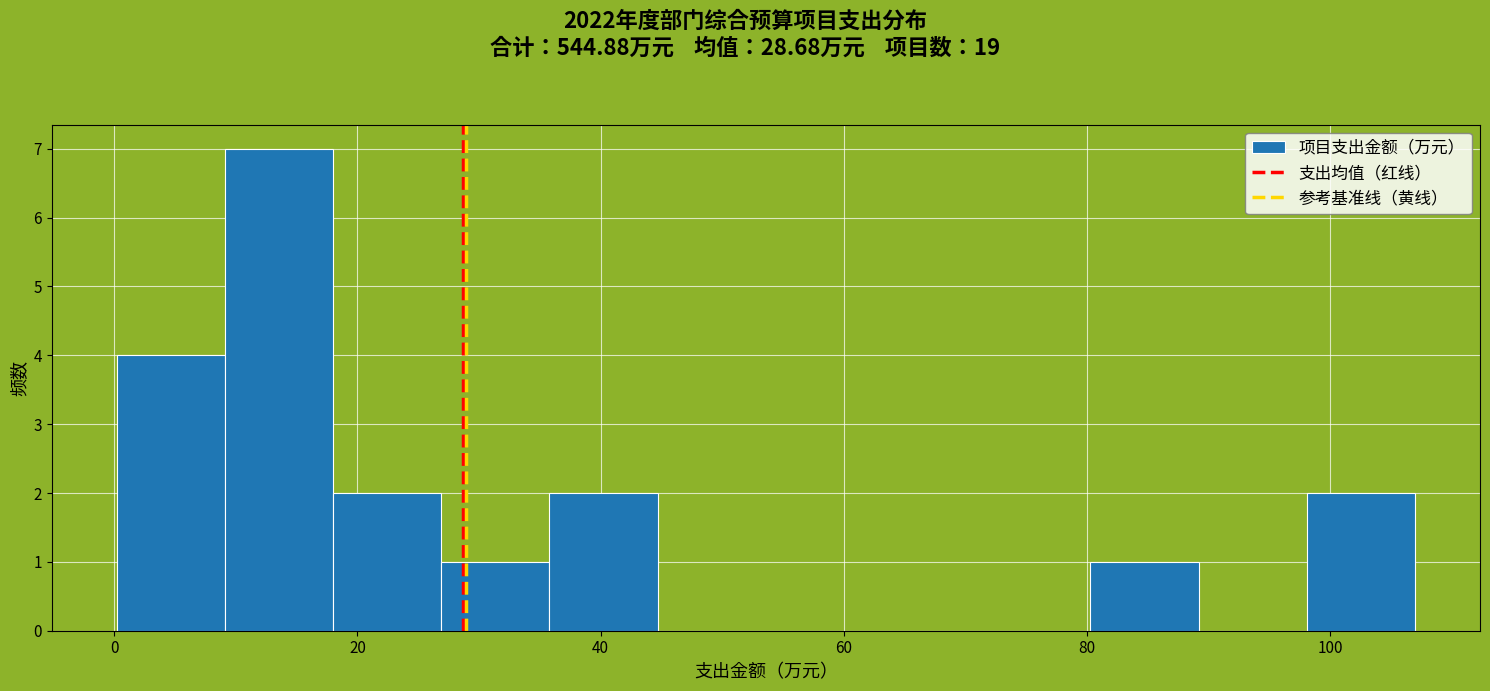

Over which range of the x-axis is the bar tallest?

10 to 18